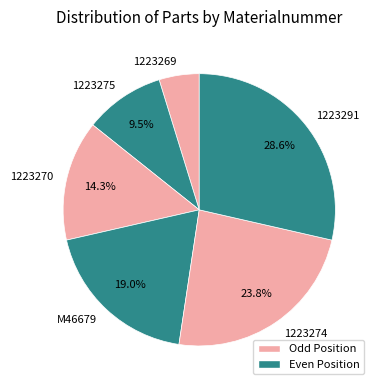

How many slices are in this pie chart?

6